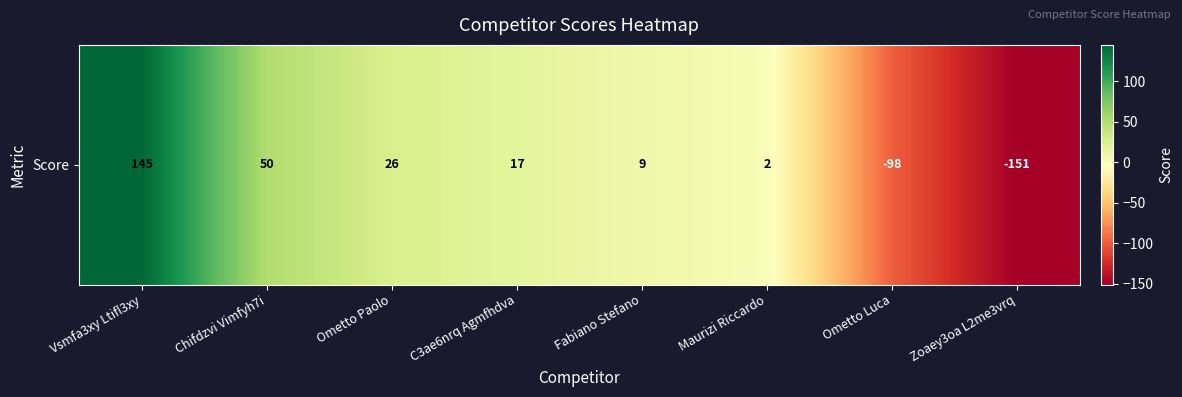

Reading left to right, transcribe all the data shown in this chart.

Vsmfa3xy Ltifl3xy=145	Chifdzvi Vimfyh7i=50	Ometto Paolo=26	C3ae6nrq Agmfhdva=17	Fabiano Stefano=9	Maurizi Riccardo=2	Ometto Luca=-98	Zoaey3oa L2me3vrq=-151